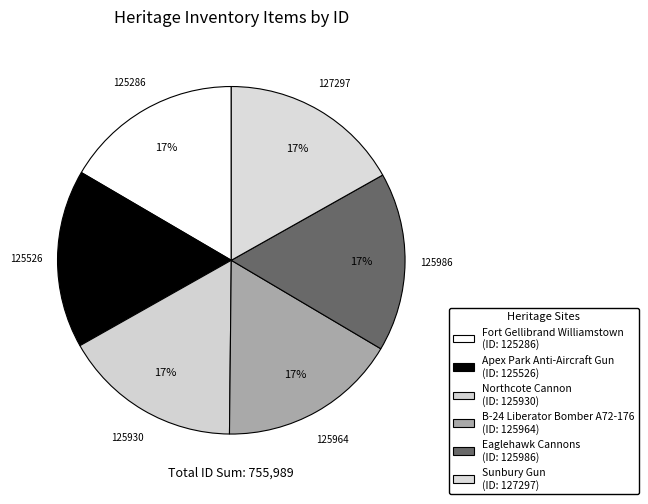

Is there any slice that represents more than half of the pie?

No